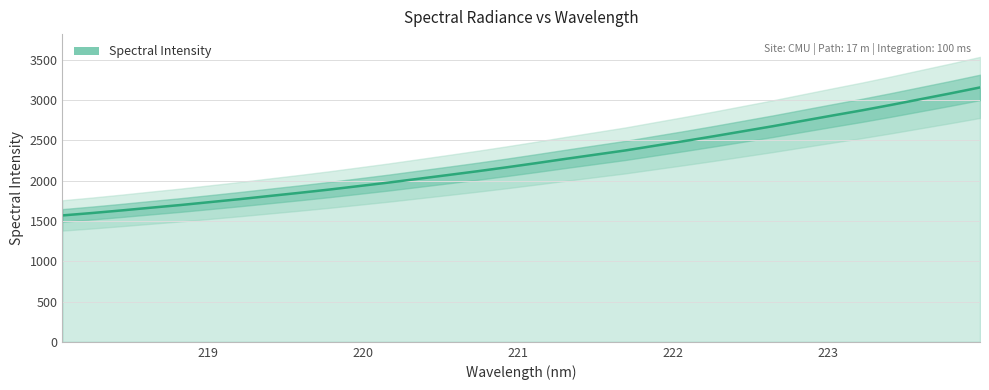

How many lines are shown in the chart?

1